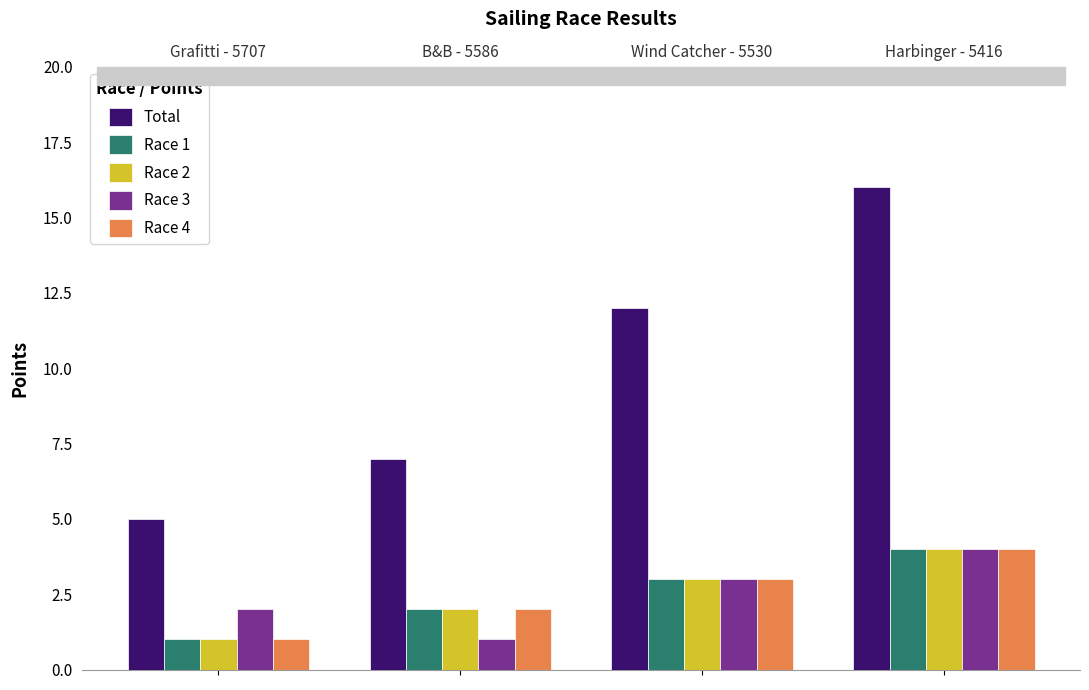

Where does the Race 4 series first go above 3?

Harbinger - 5416